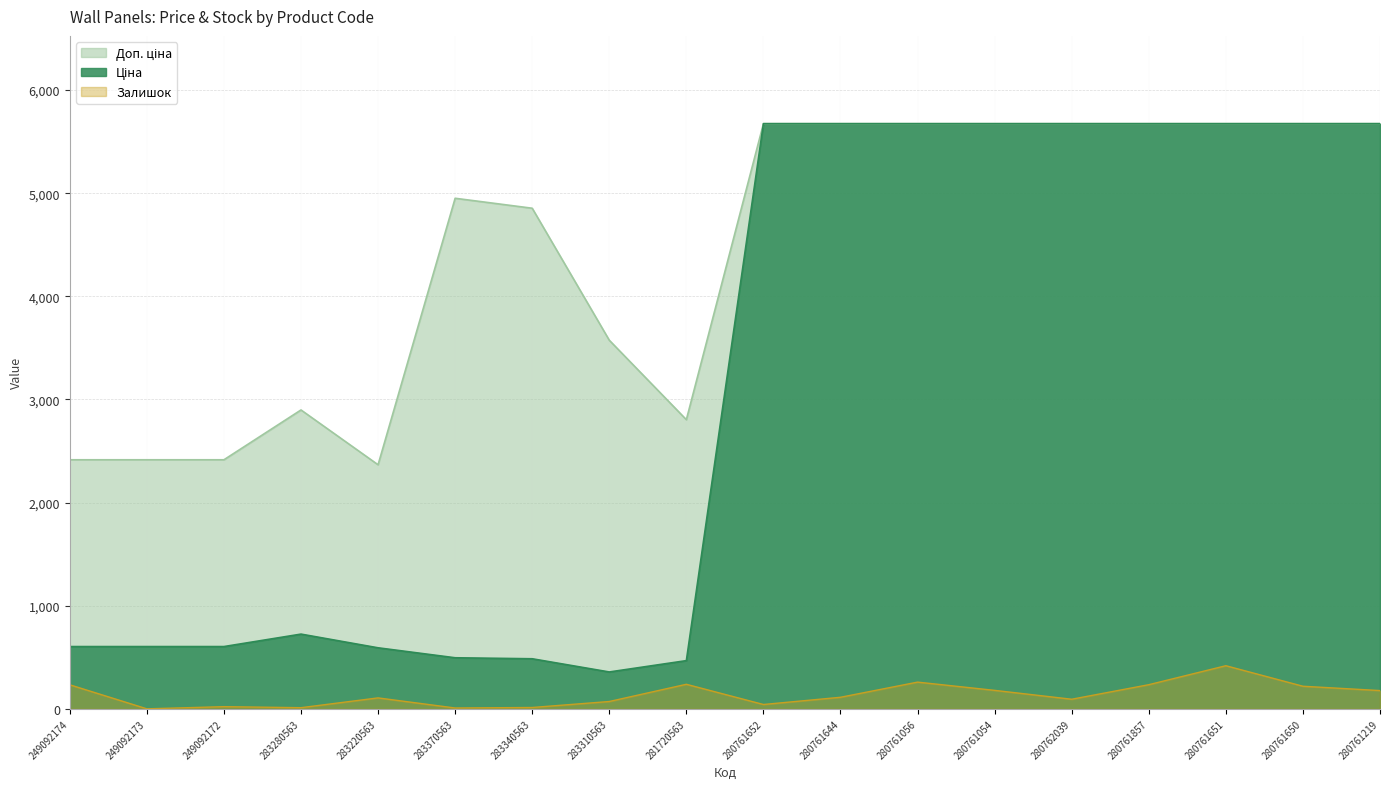

What is the label of the 10th point from the left?

280761652